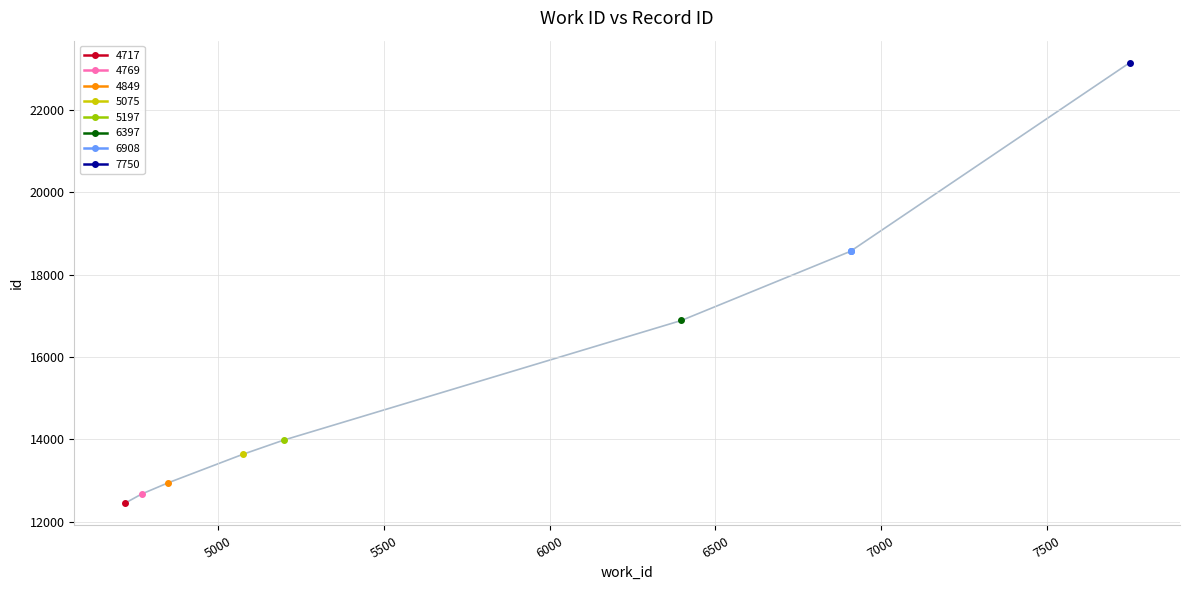

What is the change in value from 12943 to 13637?

+694